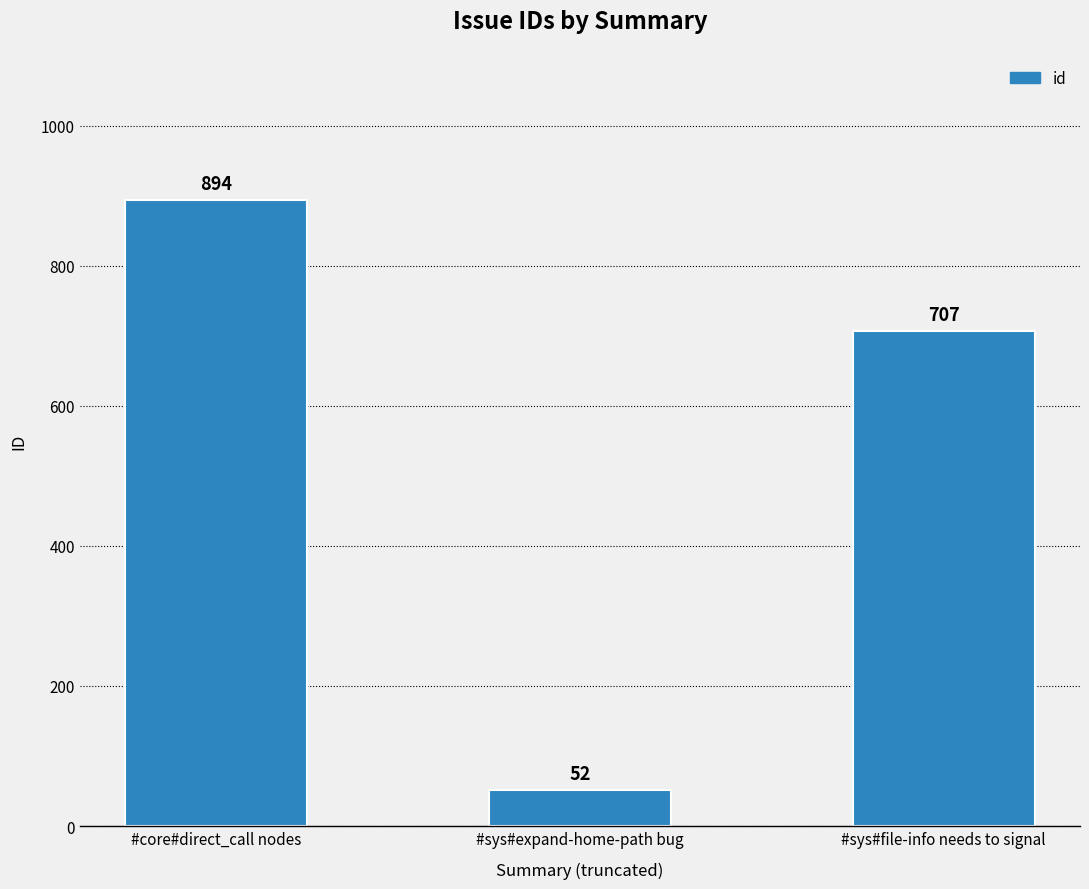

Reading right to left, extract all data points from this chart.

707	52	894